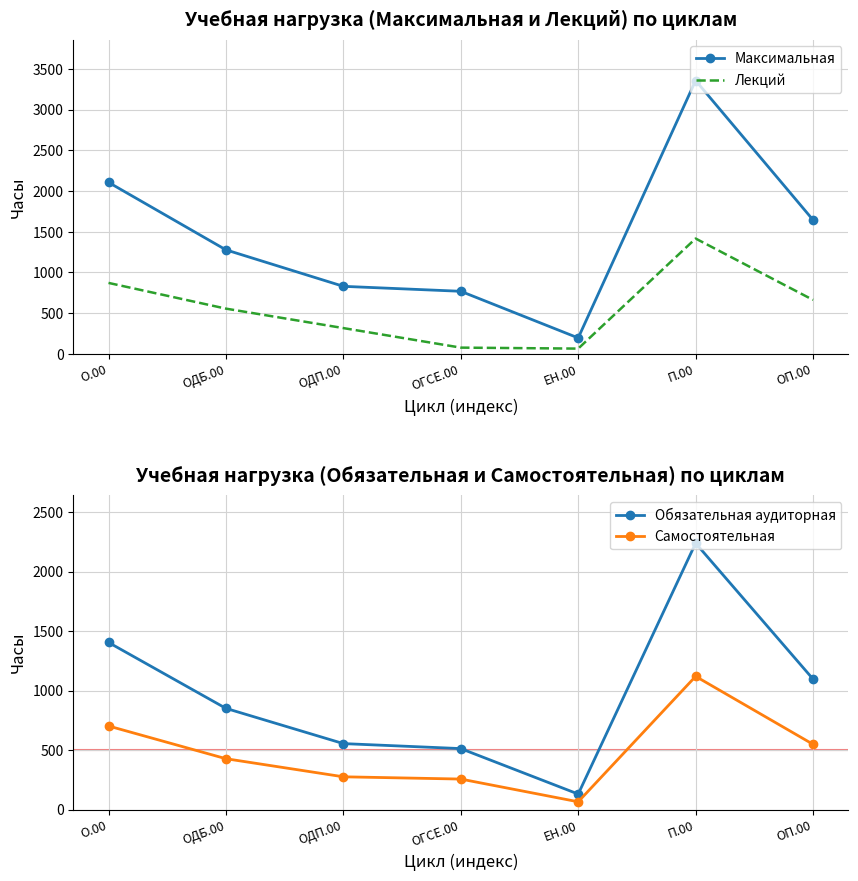

What are all the series names shown in the legend?

Максимальная, Лекций, Обязательная аудиторная, Самостоятельная